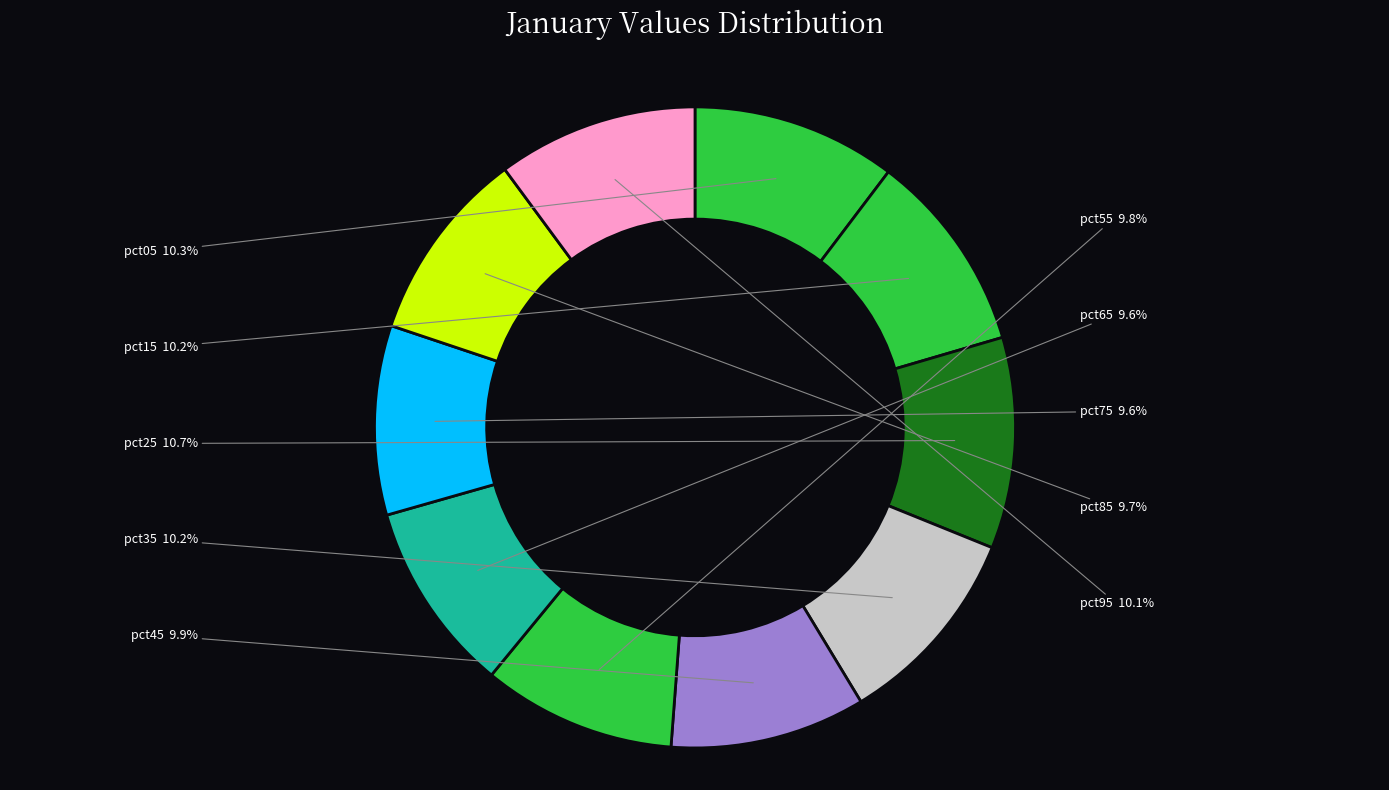

The pct95 slice represents 10% of the pie. True or false?

True